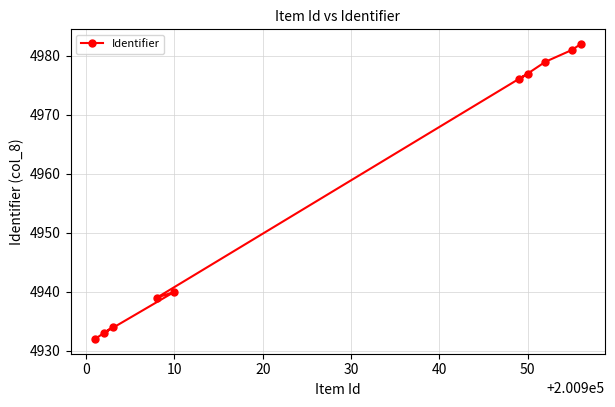

What is the difference between the second highest and second lowest values?

48